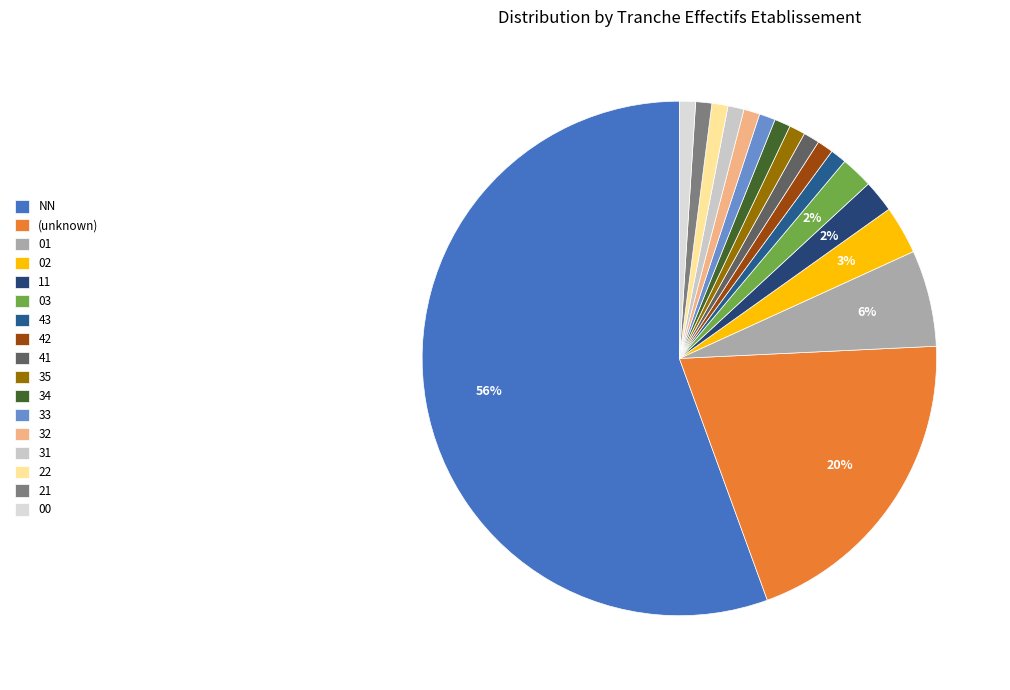

How many slices are in this pie chart?

17